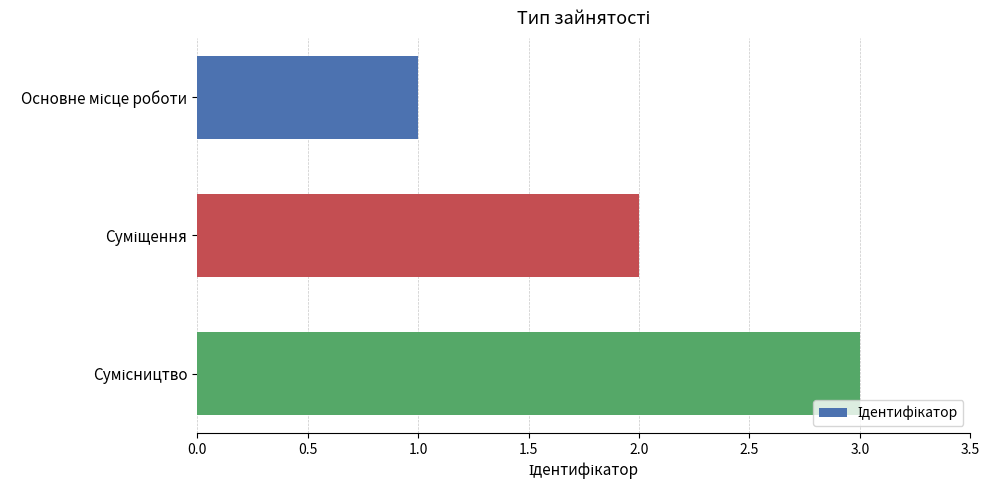

What is the maximum value shown in the chart?

3